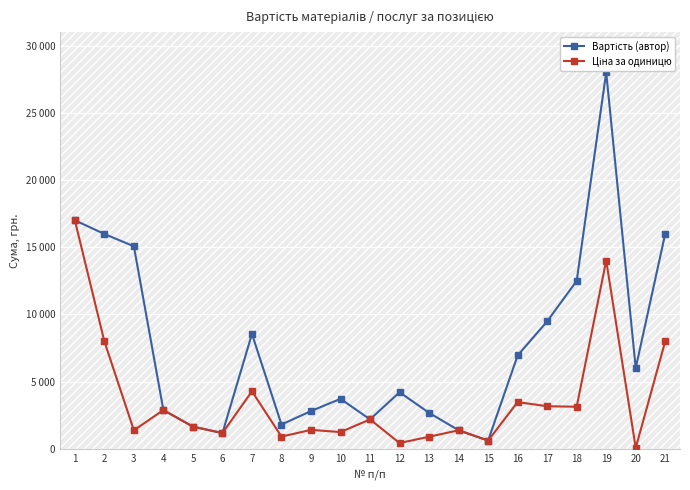

In Ціна за одиницю, how many points are higher than both neighbors (excluding endpoints)?

7